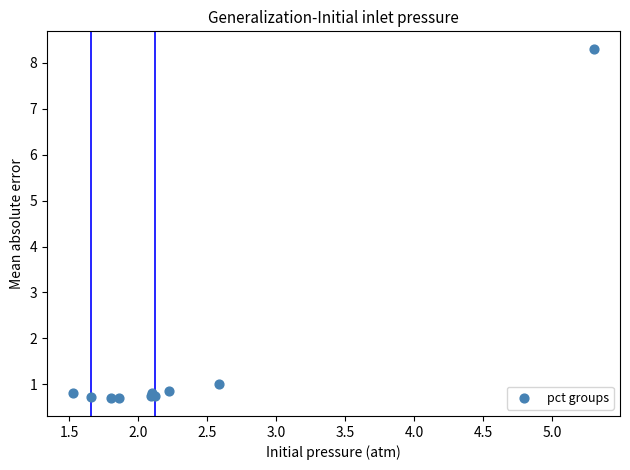

What Y value in the scatter plot is closest to 4?

1.0